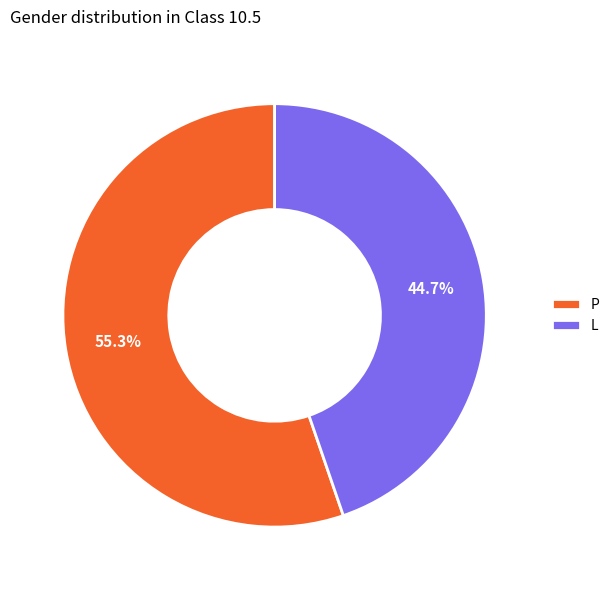

Approximately how many times larger is the value at P compared to L?

1.2